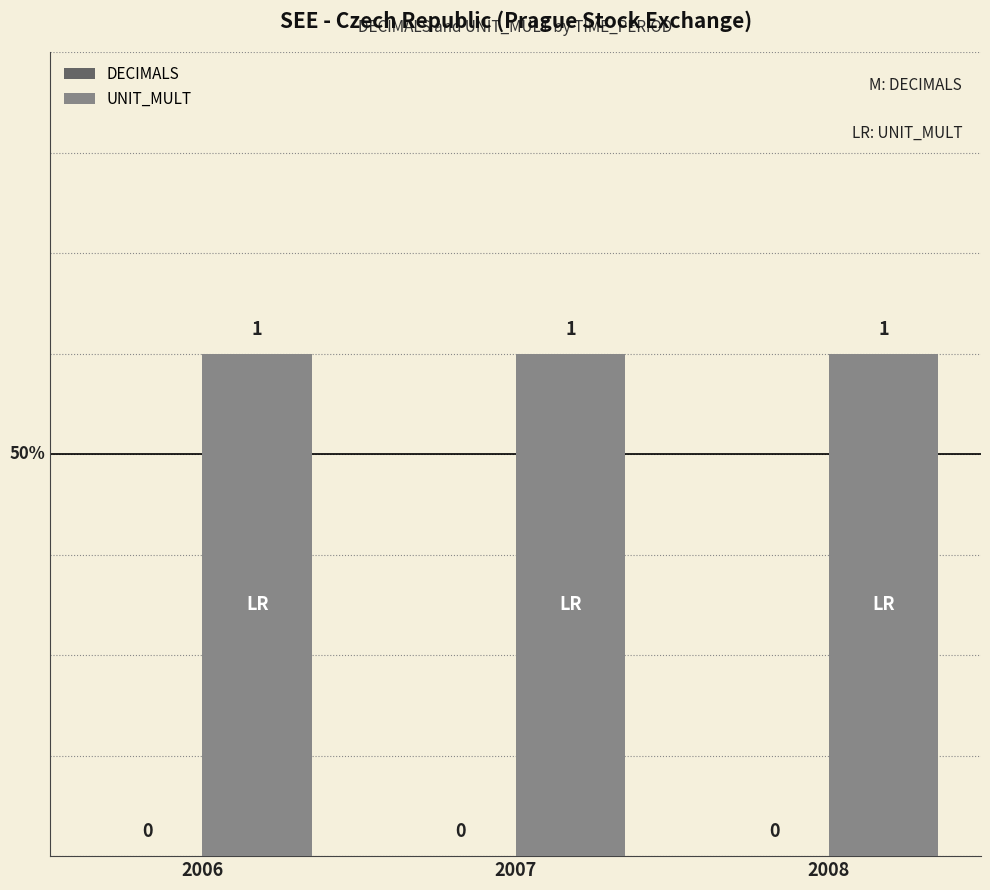

What is the total value across all series at 2006?

1